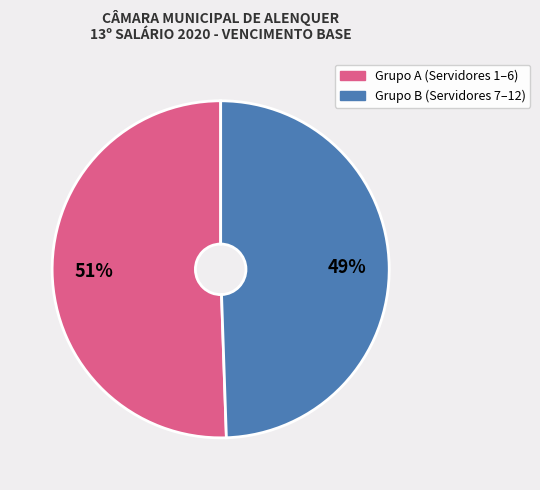

Is there a majority slice in this chart?

Yes